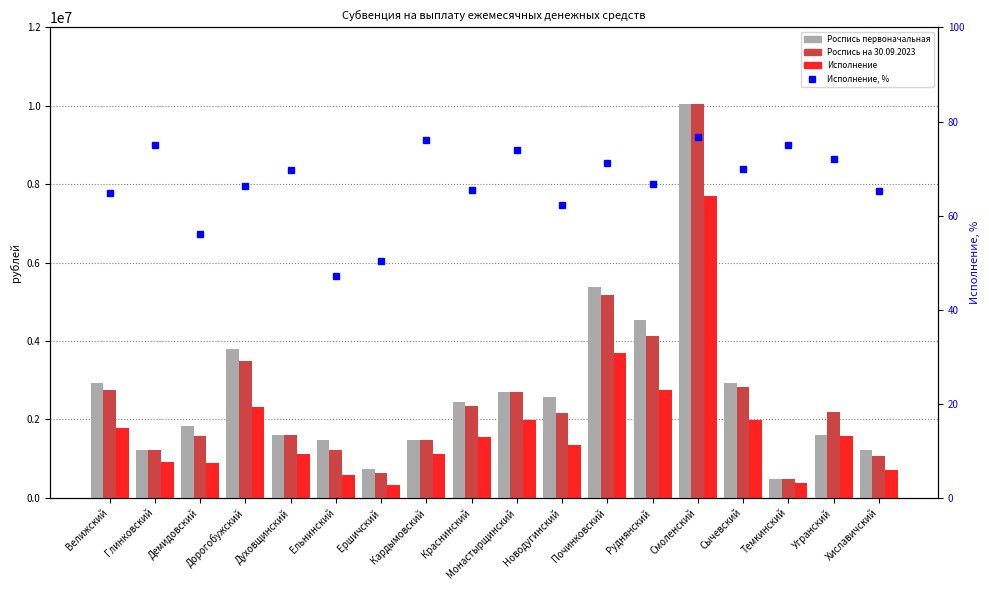

At how many categories does at least one series exceed 7926599?

1